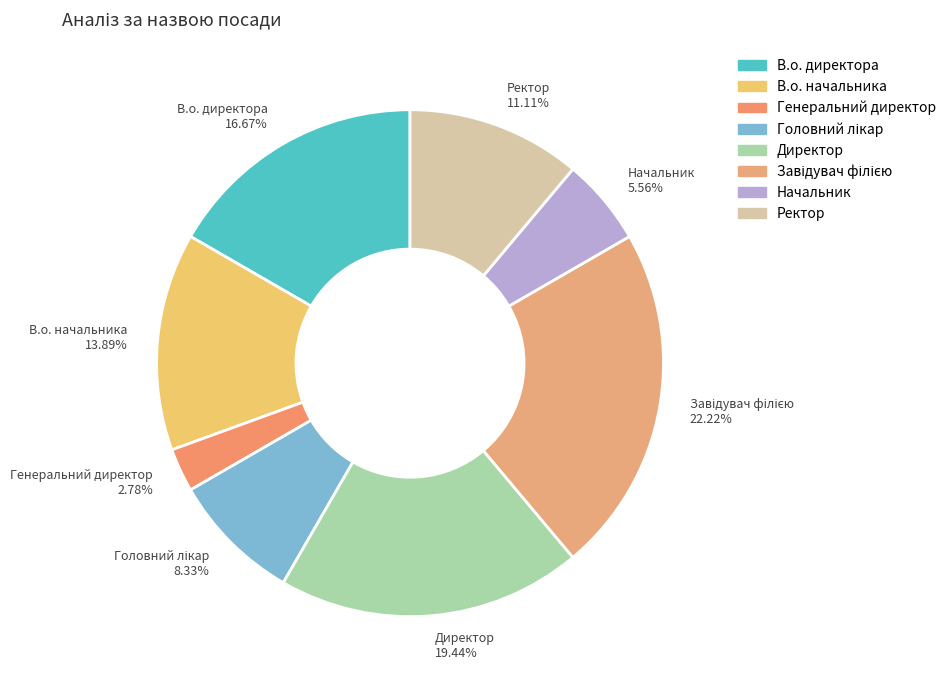

Does any single category account for the majority?

No